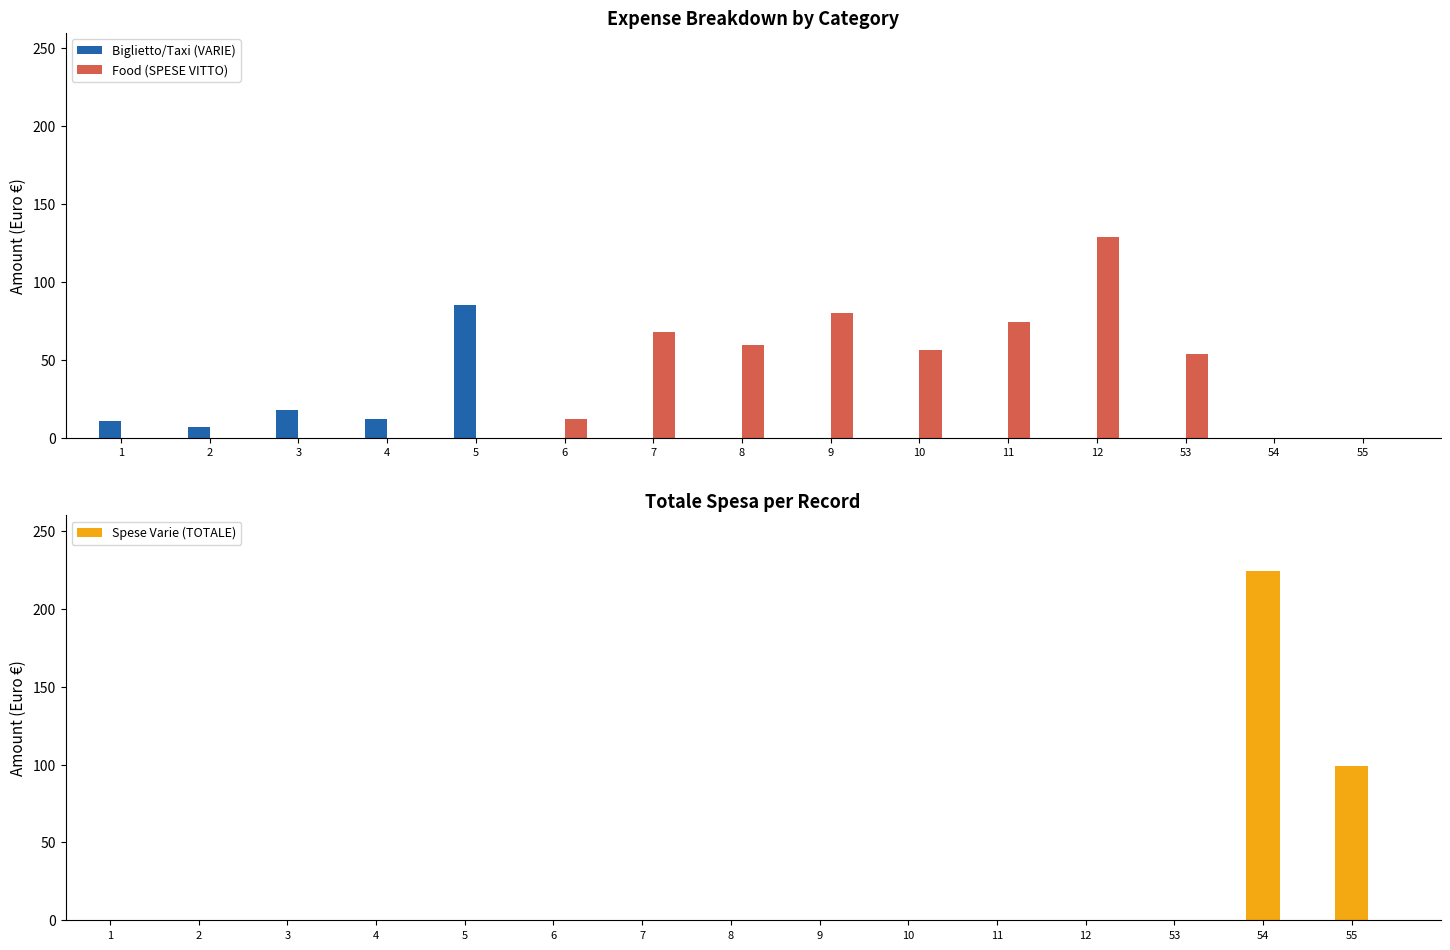

Reading left to right, transcribe all the data shown in this chart.

Biglietto/Taxi (VARIE): 1=11.0	2=6.7	3=18.0	4=12.0	5=85.0	6=0.0	7=0.0	8=0.0	9=0.0	10=0.0	11=0.0	12=0.0	53=0.0	54=0.0	55=0.0
Food (SPESE VITTO): 1=0.0	2=0.0	3=0.0	4=0.0	5=0.0	6=12.2	7=68.0	8=59.5	9=80.0	10=56.0	11=74.0	12=129.0	53=54.0	54=0.0	55=0.0
Spese Varie (TOTALE): 1=0.0	2=0.0	3=0.0	4=0.0	5=0.0	6=0.0	7=0.0	8=0.0	9=0.0	10=0.0	11=0.0	12=0.0	53=0.0	54=224.3	55=99.3